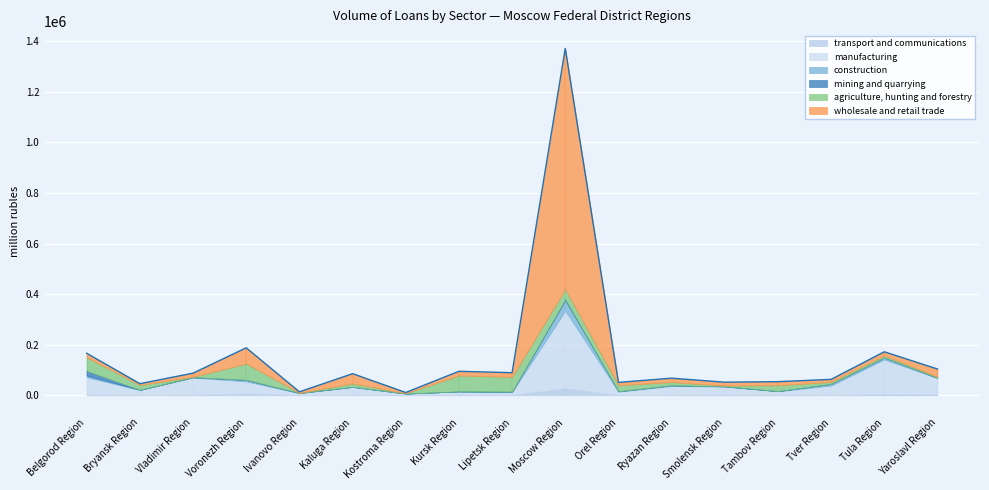

At which category is the sum across all series the highest?

Moscow Region